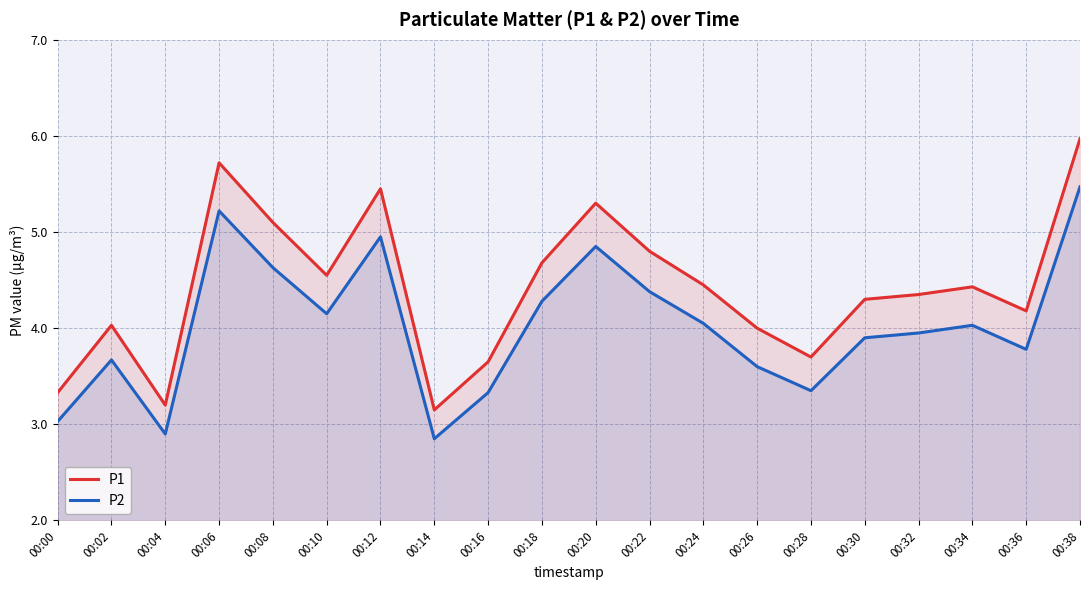

Reading left to right, list all the values displayed in this chart.

P1: 3.3	4.0	3.2	5.7	5.1	4.5	5.5	3.1	3.6	4.7	5.3	4.8	4.5	4.0	3.7	4.3	4.3	4.4	4.2	6.0
P2: 3.0	3.7	2.9	5.2	4.6	4.2	5.0	2.9	3.3	4.3	4.8	4.4	4.0	3.6	3.4	3.9	4.0	4.0	3.8	5.5